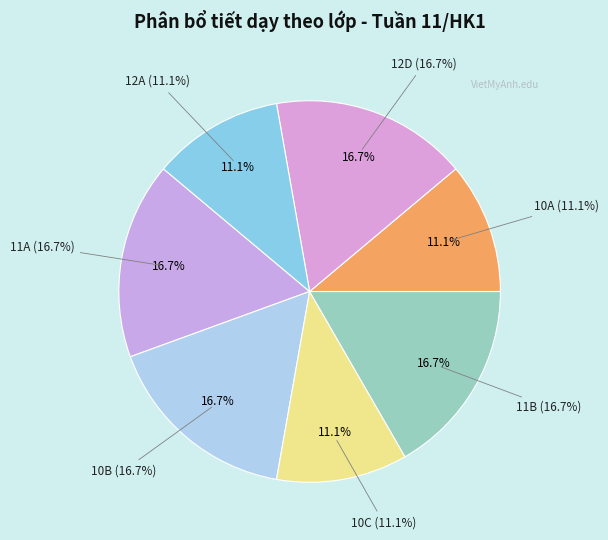

Rank the categories by value from lowest to highest.

10C, 10A, 12A, 11A, 10B, 11B, 12D